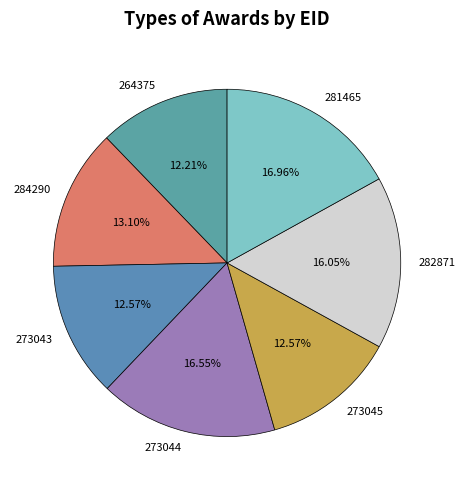

Combined, do 282871 and 273045 account for over 50%?

No